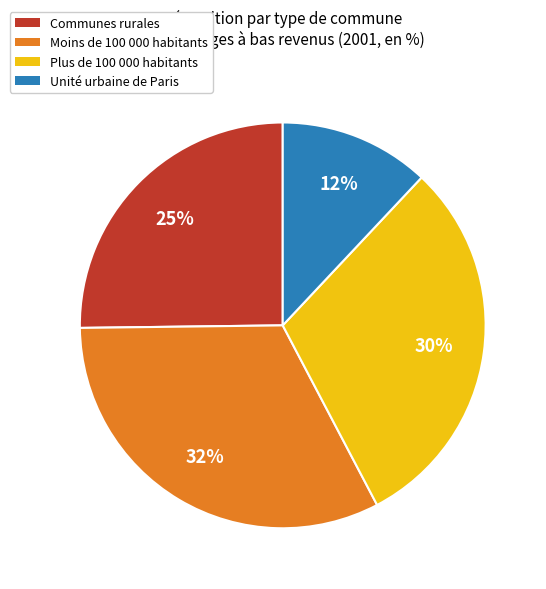

Which slice is the smallest?

Unité urbaine de Paris